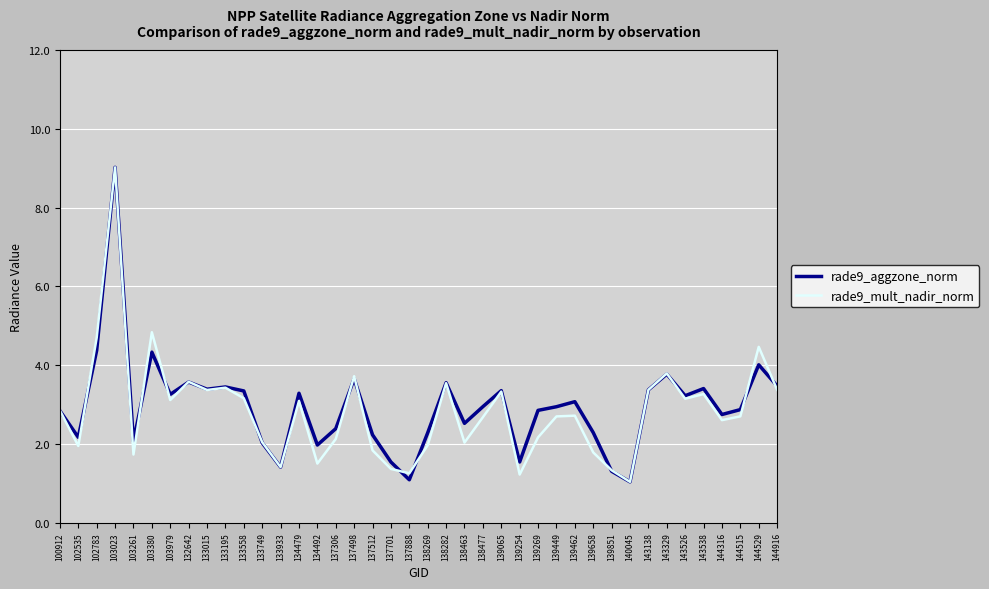

Where does the rade9_mult_nadir_norm series first go above 2?

100912